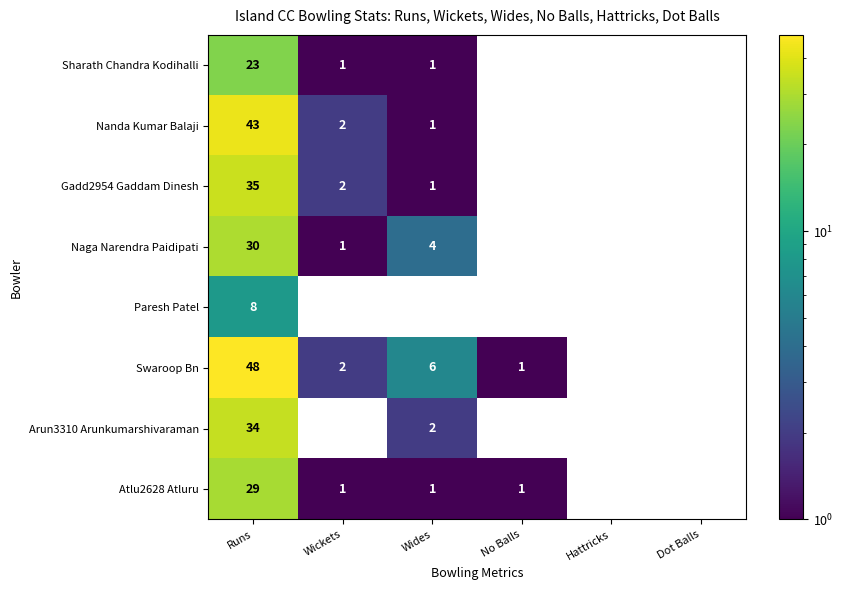

Which series has the largest range (max minus min)?

Swaroop Bn